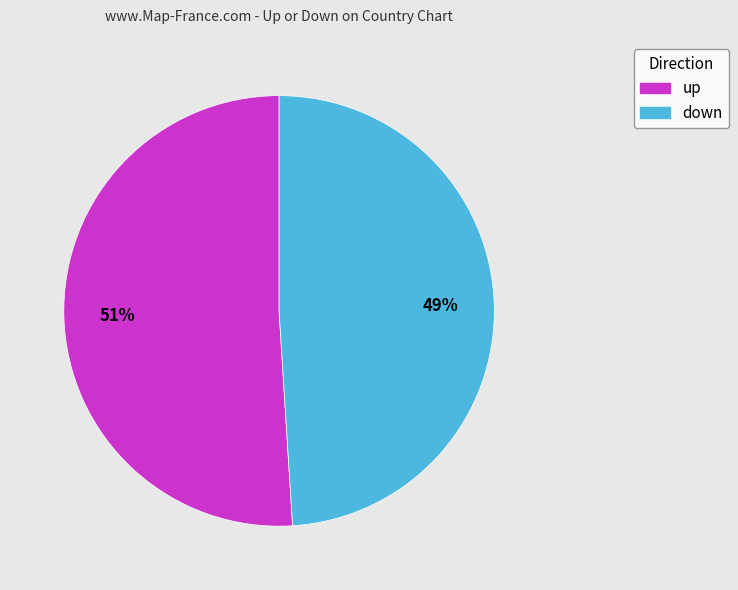

What is the largest slice in the pie chart?

up